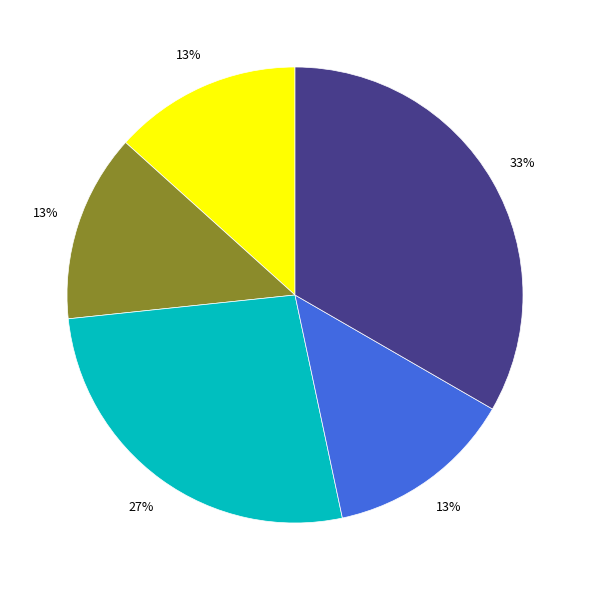

To the nearest percent, what is the average slice percentage?

20%